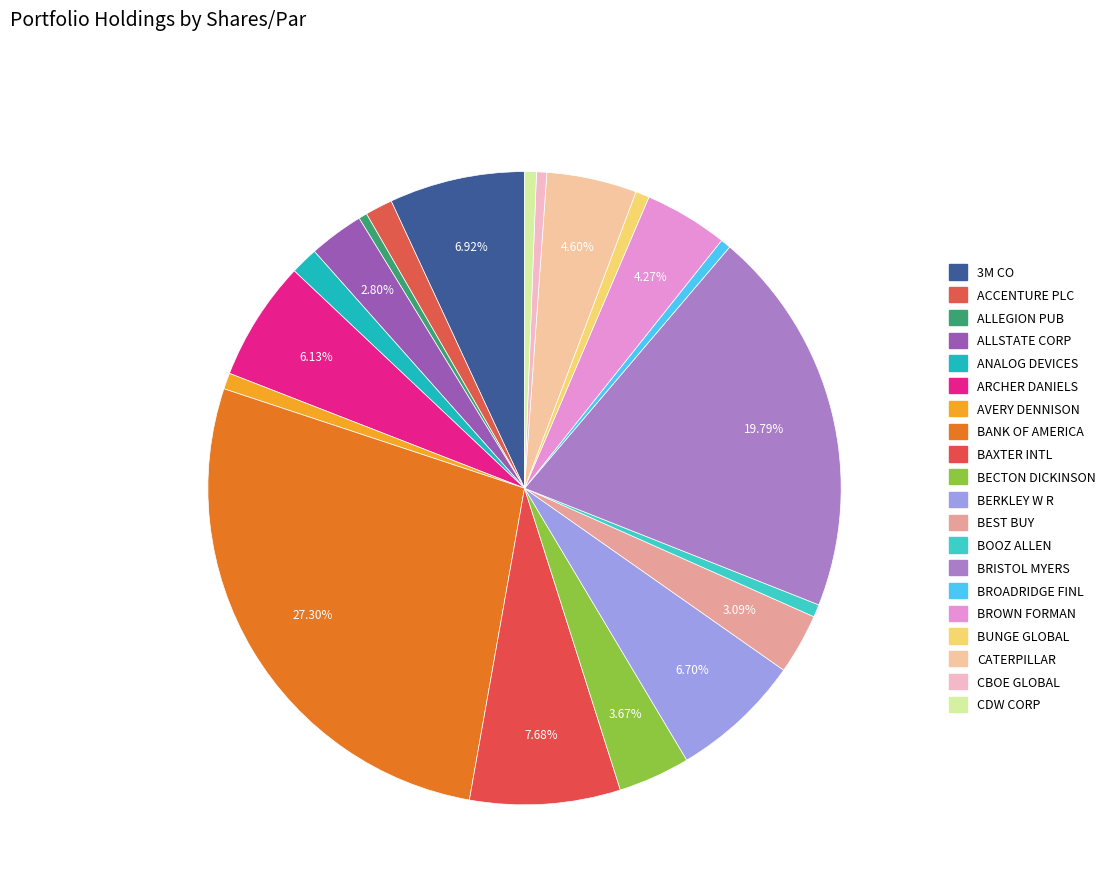

How many segments does this pie chart have?

20